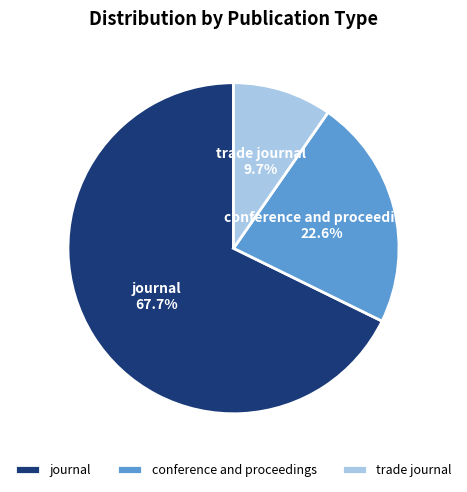

Which has a higher value, conference and proceedings or journal?

journal